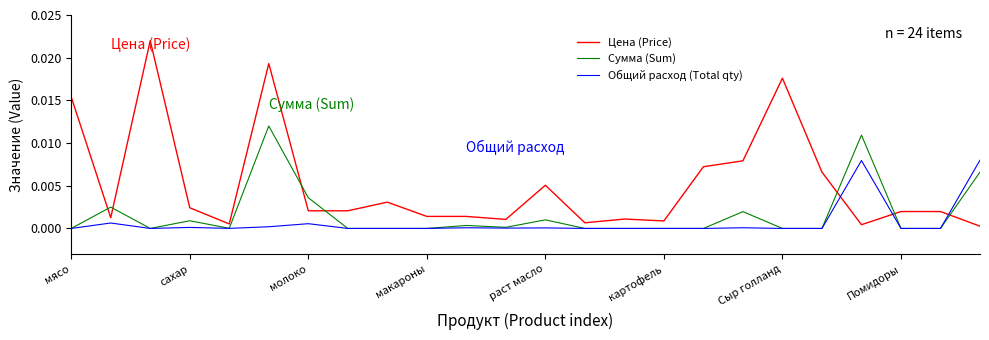

Which series has the widest spread of values?

Цена (Price)